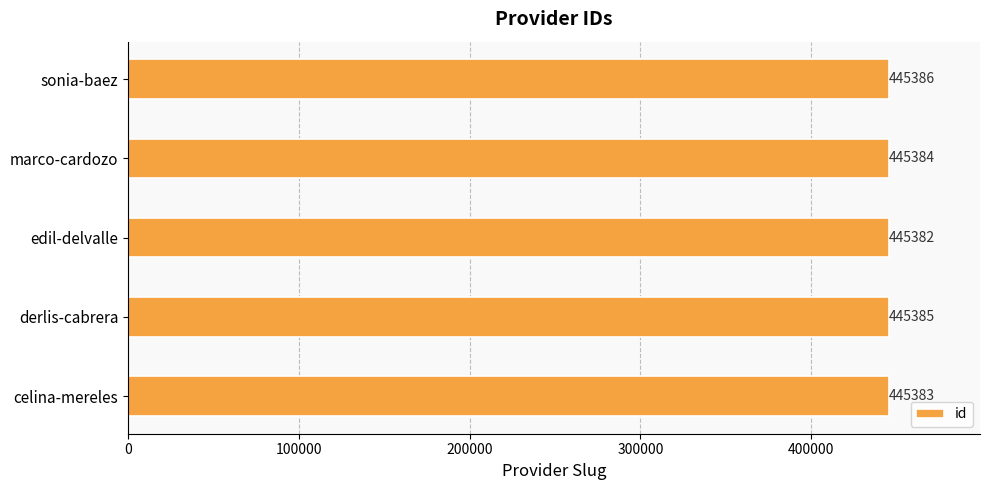

What is the average value?

445384